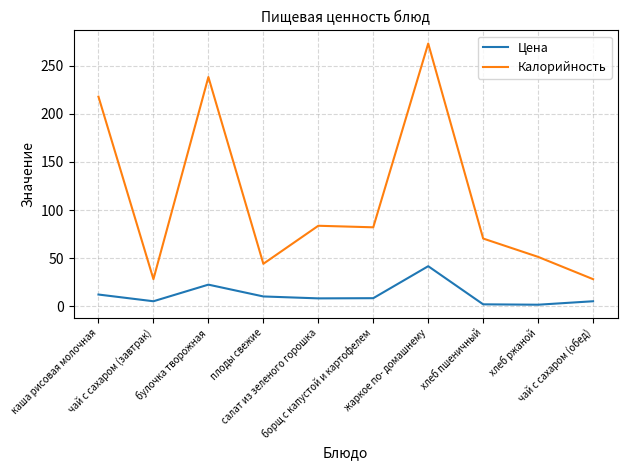

True or false: Калорийность and Цена cross at least once.

False